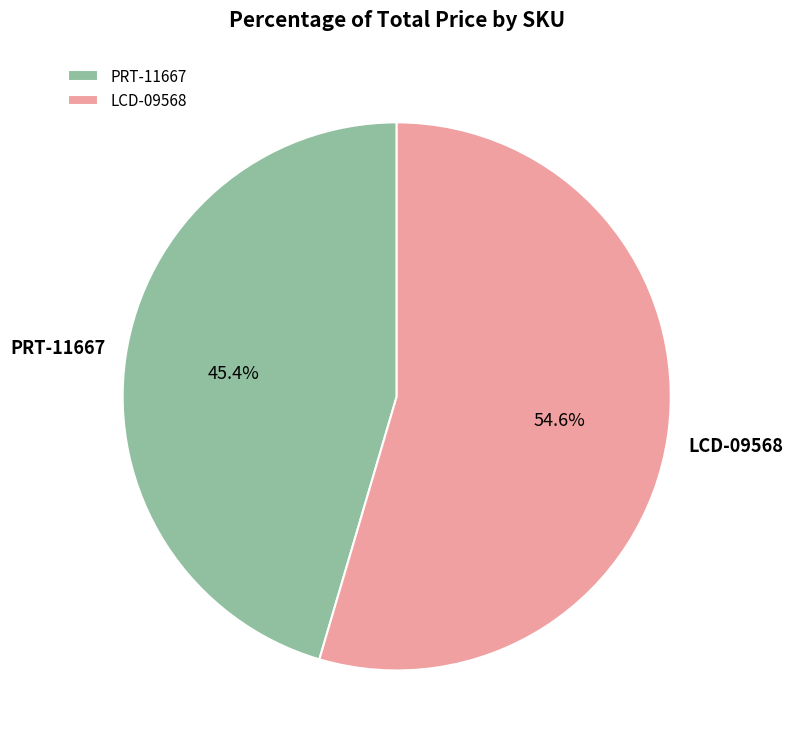

Which category has the biggest portion of the pie?

LCD-09568